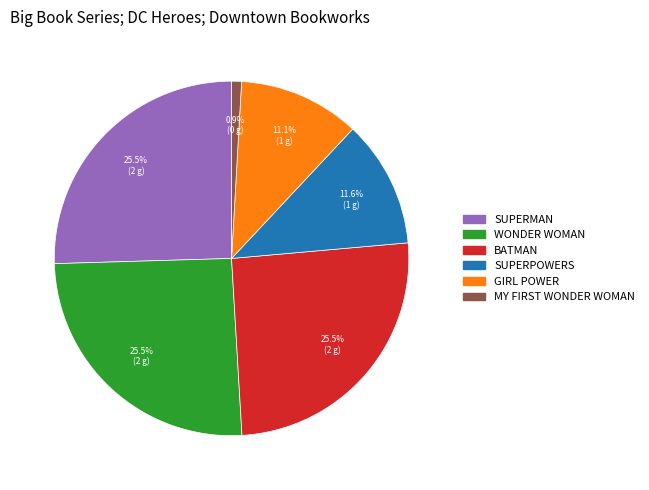

How many segments does this pie chart have?

6